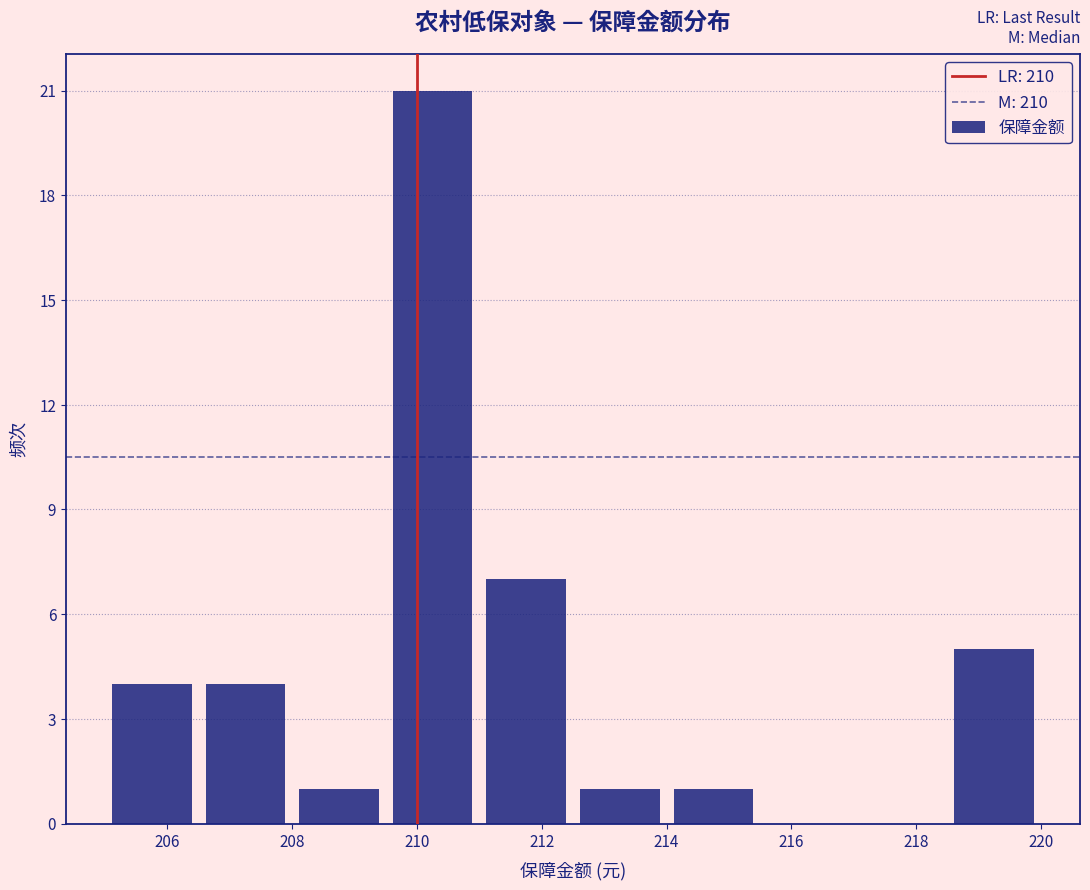

What is the height of the bar covering 214.0 to 215.5 on the x-axis? Neither the bar edges nor the heights are printed on the chart, so give them approximately, as read against the axes.

1